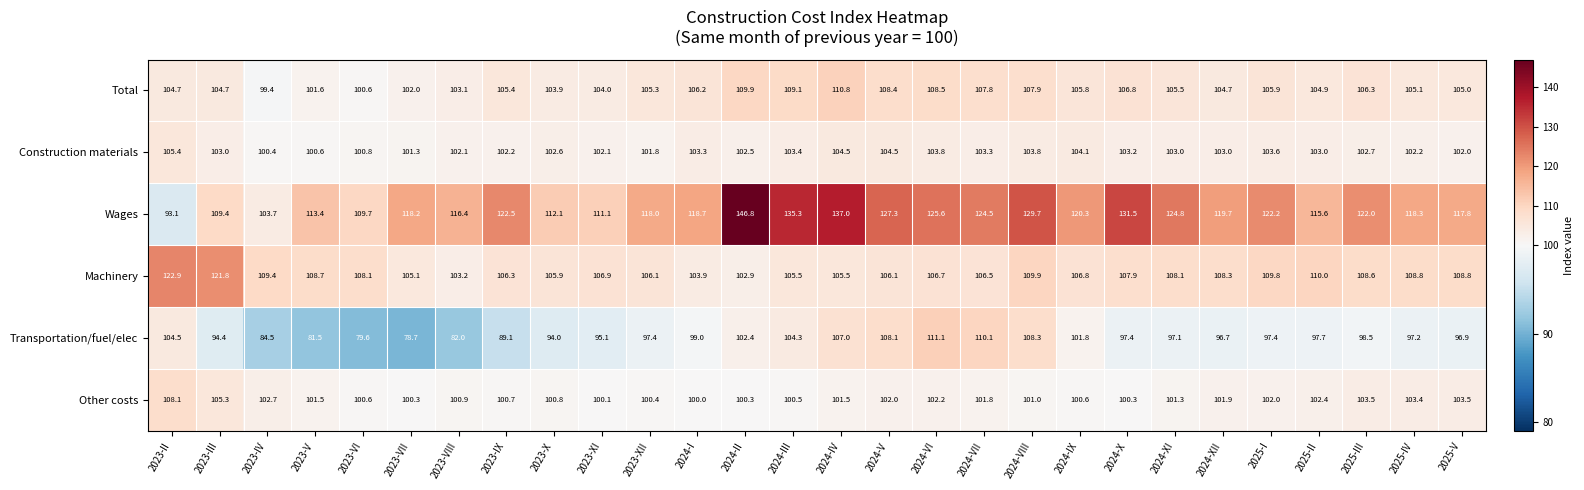

What is the total value across all series at 2024-II?

664.8